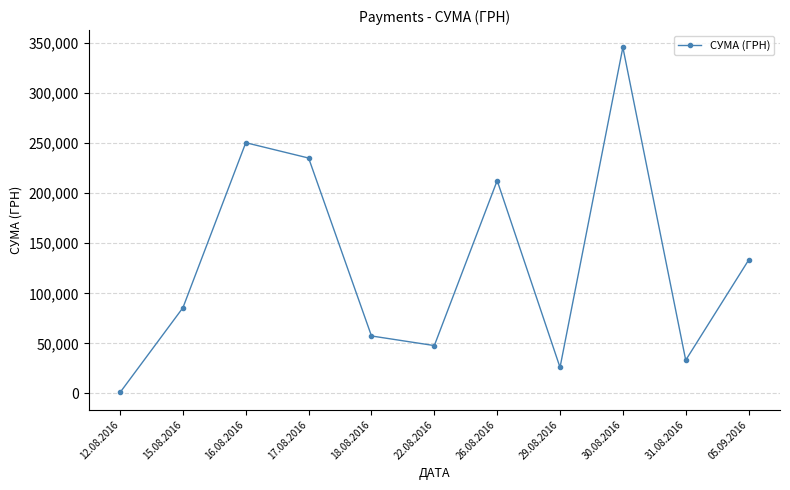

Rank the categories by value from highest to lowest.

30.08.2016, 16.08.2016, 17.08.2016, 26.08.2016, 05.09.2016, 15.08.2016, 18.08.2016, 22.08.2016, 31.08.2016, 29.08.2016, 12.08.2016